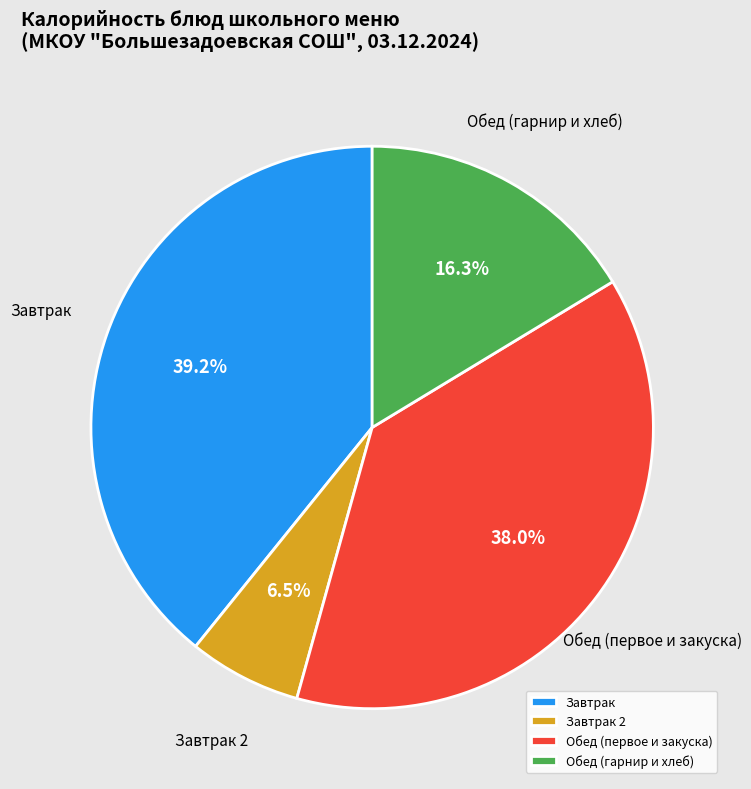

Is the sum of Обед (гарнир и хлеб) and Обед (первое и закуска) greater than half?

Yes